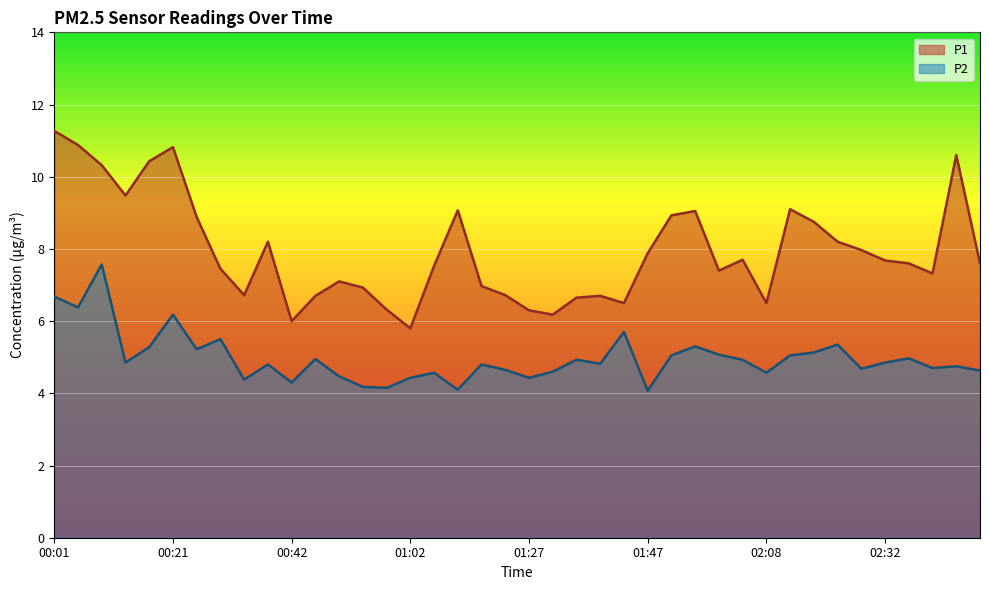

True or false: P1 has a value of 7.7 at 02:04.

True